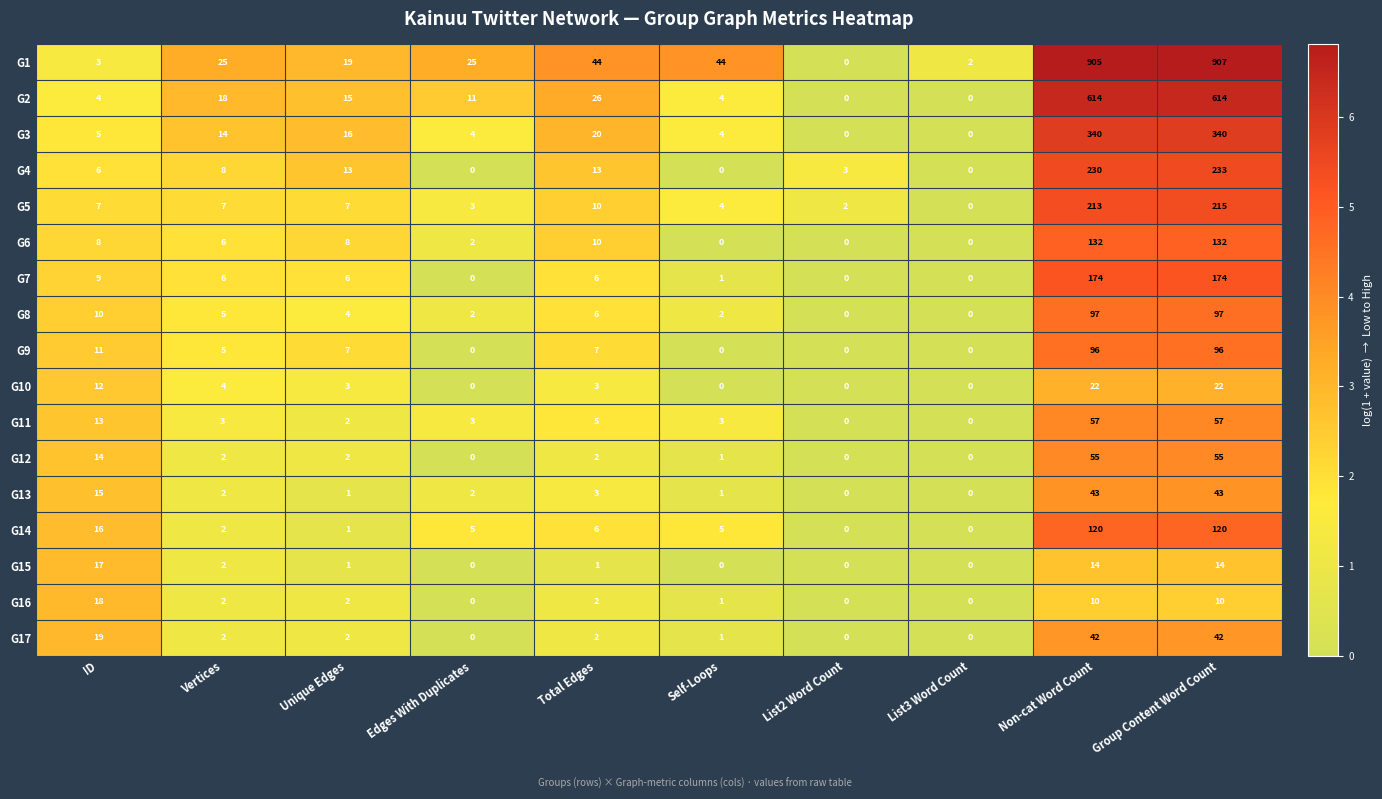

What is the total value across all series at Vertices?

113